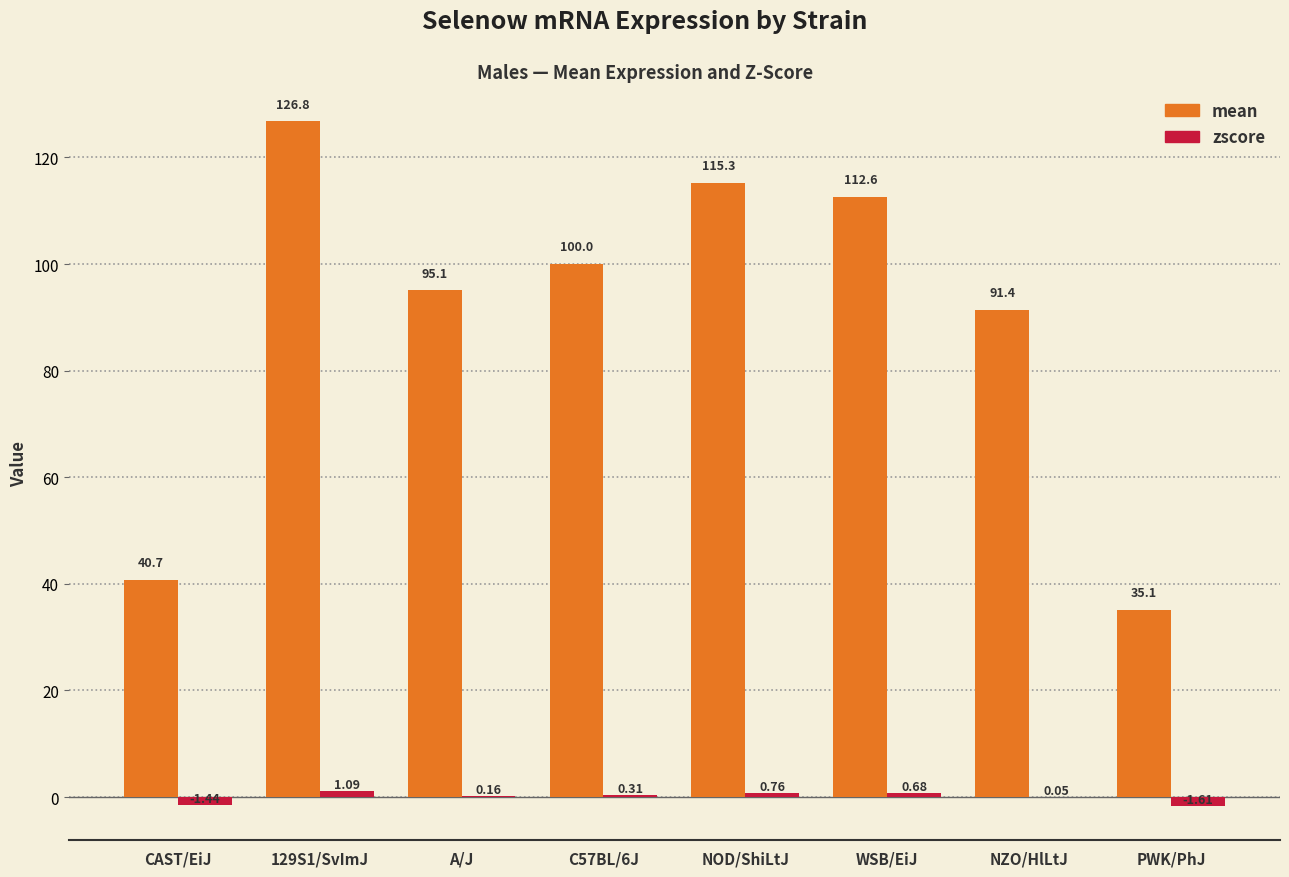

What is the total value across all series at NOD/ShiLtJ?

116.1